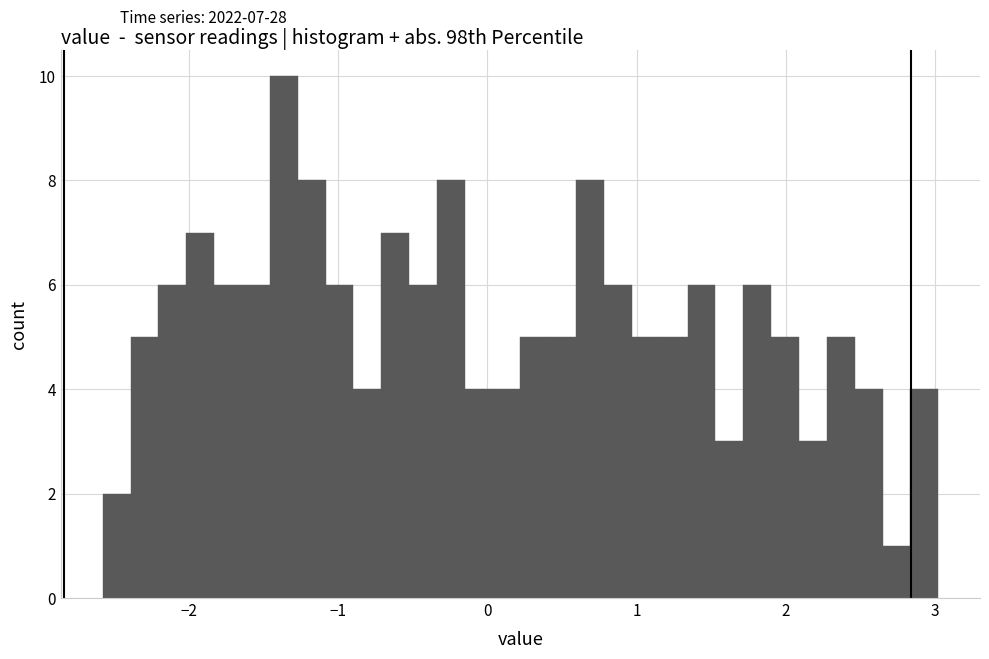

Around what value on the x-axis is the tallest bar? Give the approximate position of its centre, as read against the axis.

-1.4